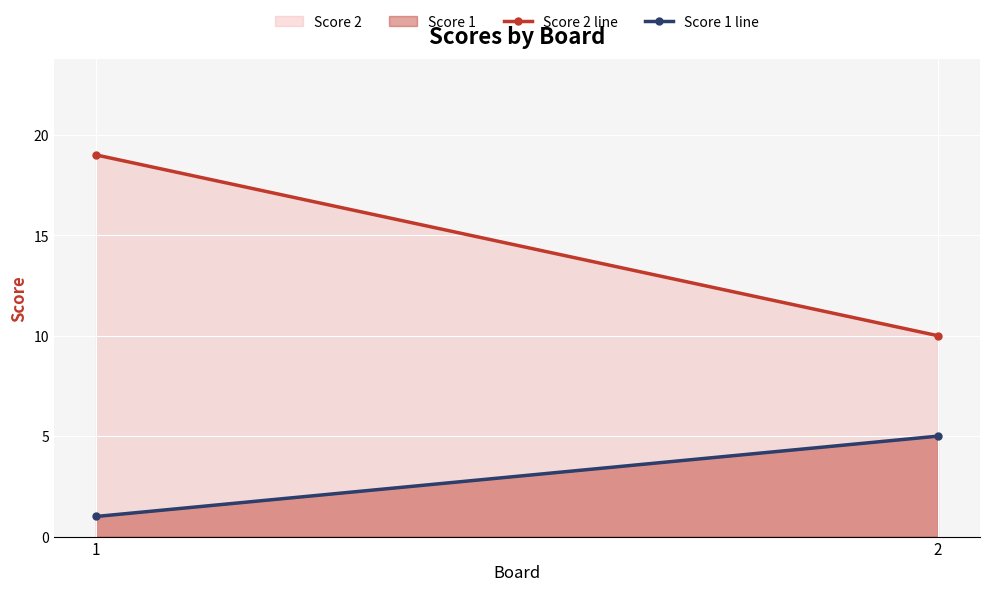

At how many categories does at least one series exceed 16?

1